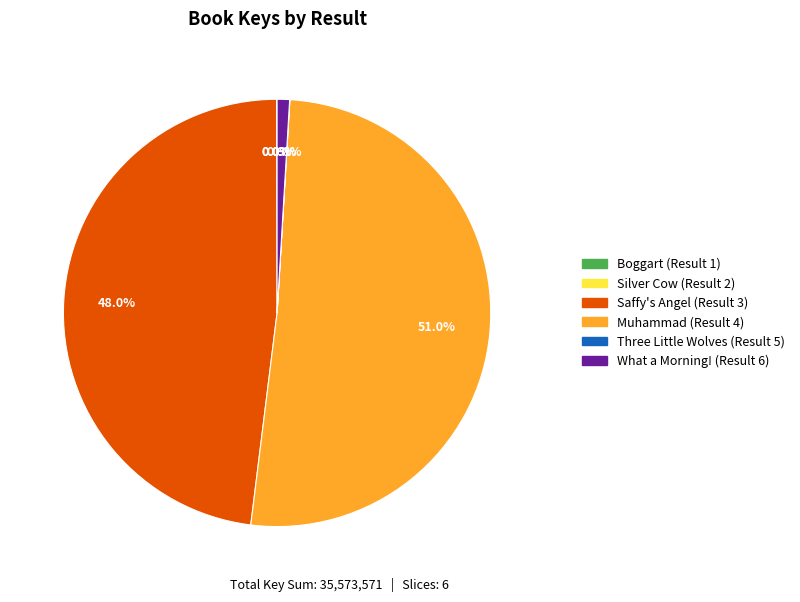

Which slice is the largest?

Muhammad (Result 4)